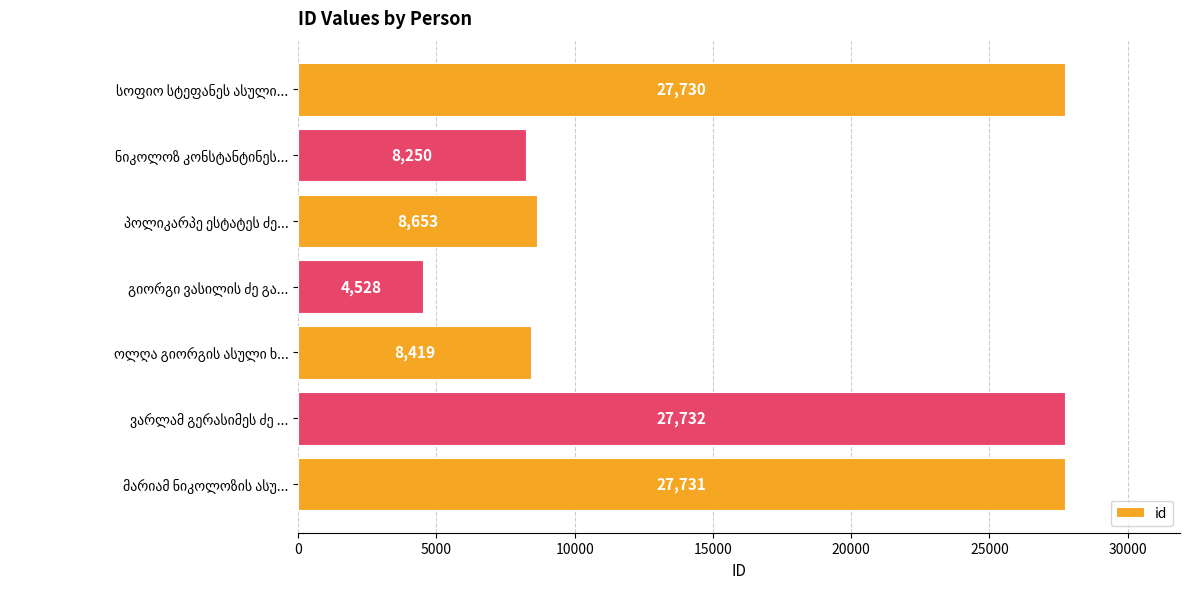

What is the average value?

16149